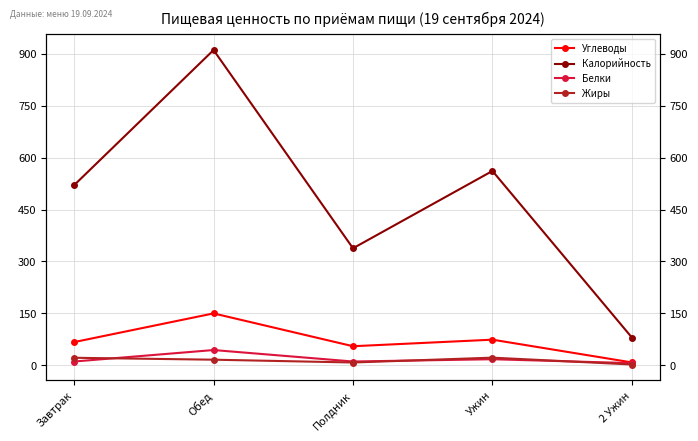

List the series in order of their peak value, lowest first.

Жиры, Белки, Углеводы, Калорийность